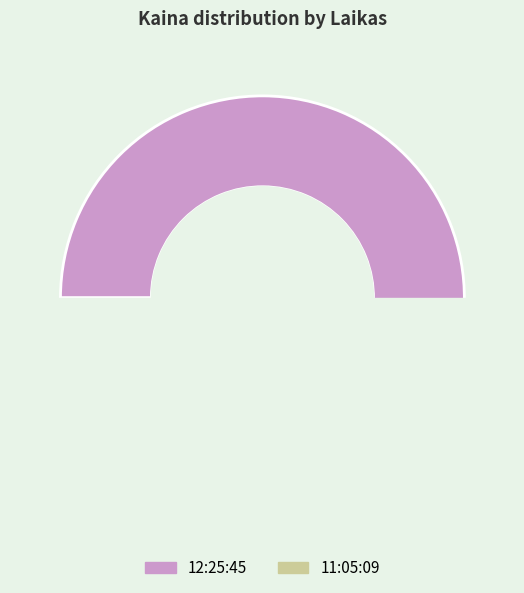

Count the number of slices in the pie.

2